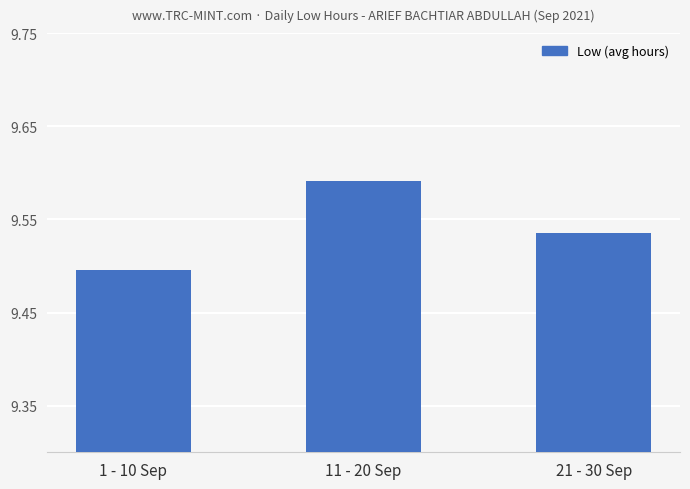

What is the difference between the maximum and minimum values?

0.1